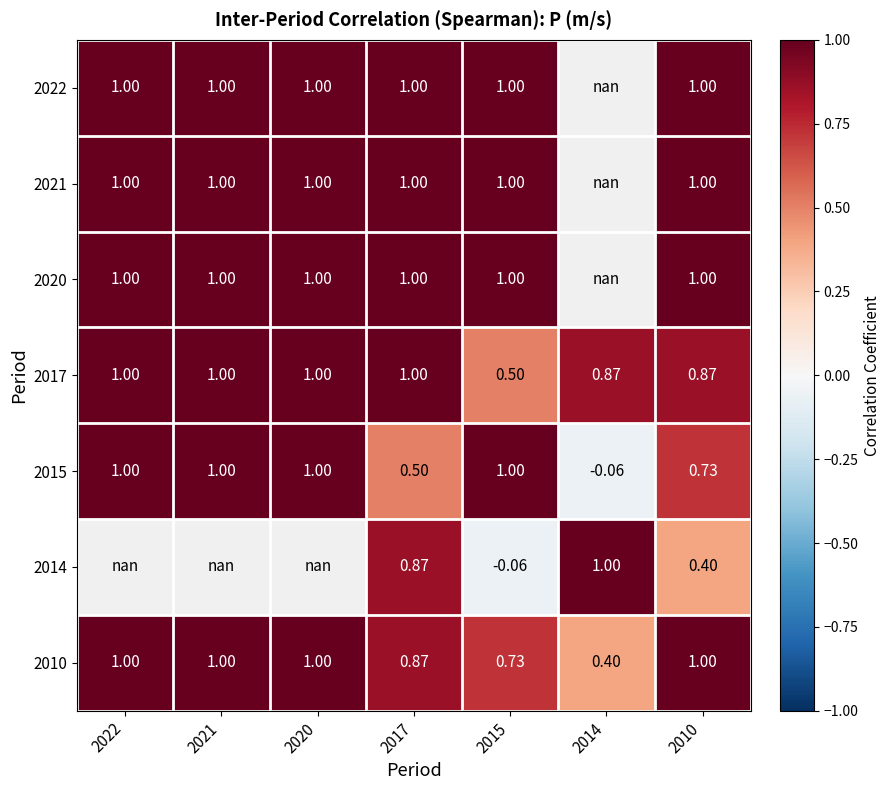

How many values in the 2015 series are below 1?

3